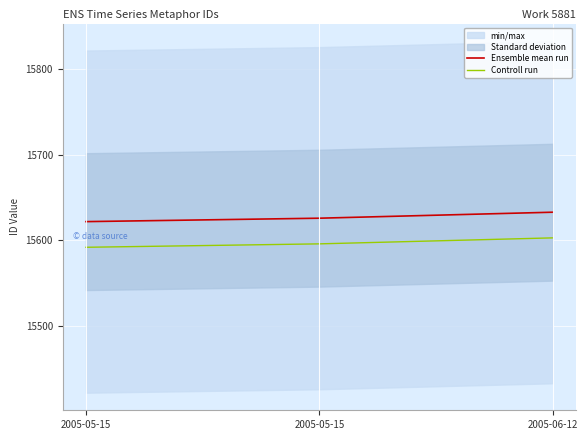

At which category does the chart reach its minimum across all series?

2005-05-15